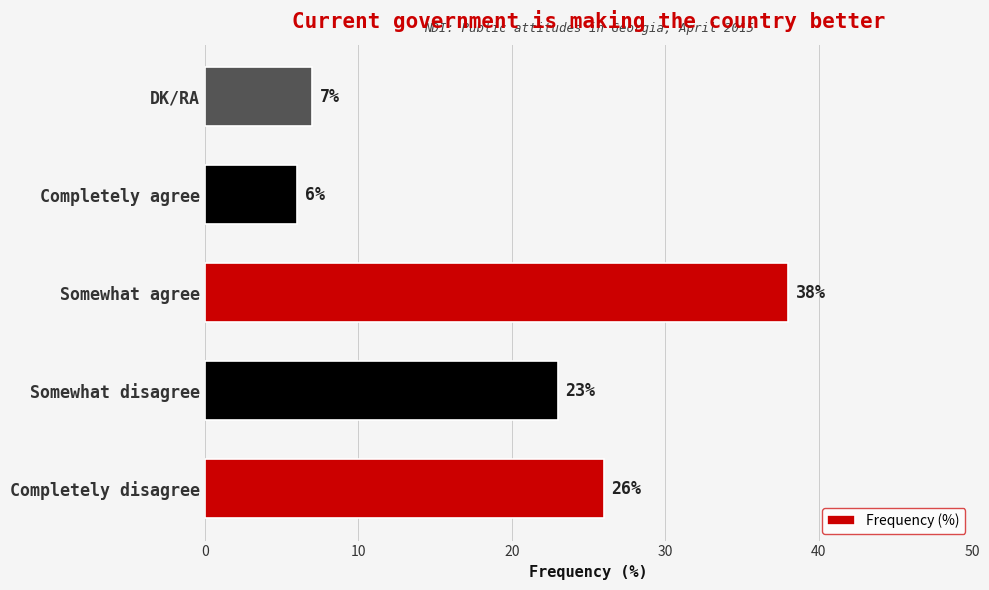

What is the minimum value shown in the chart?

6